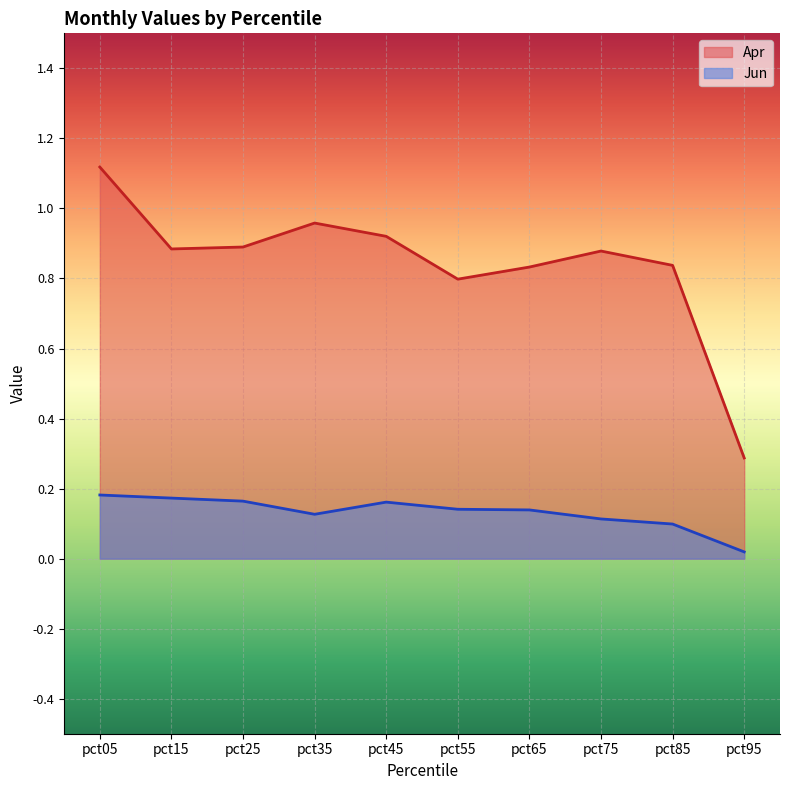

What is the difference between the maximum and minimum values in the Jun series?

0.2